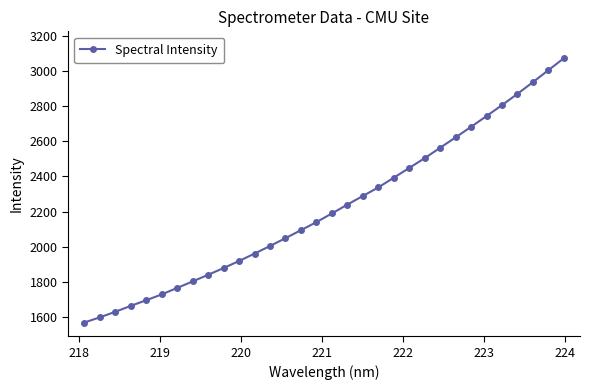

What is the maximum value shown in the chart?

3073.4